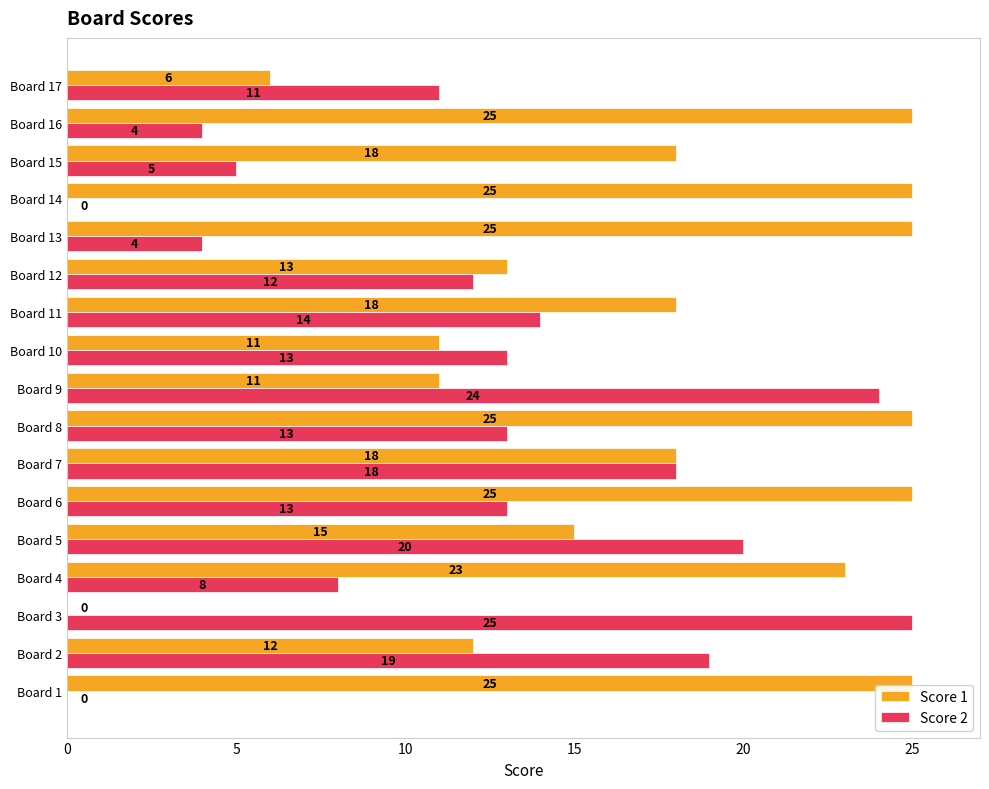

Between Board 2 and Board 3, which series saw the biggest shift?

Score 1